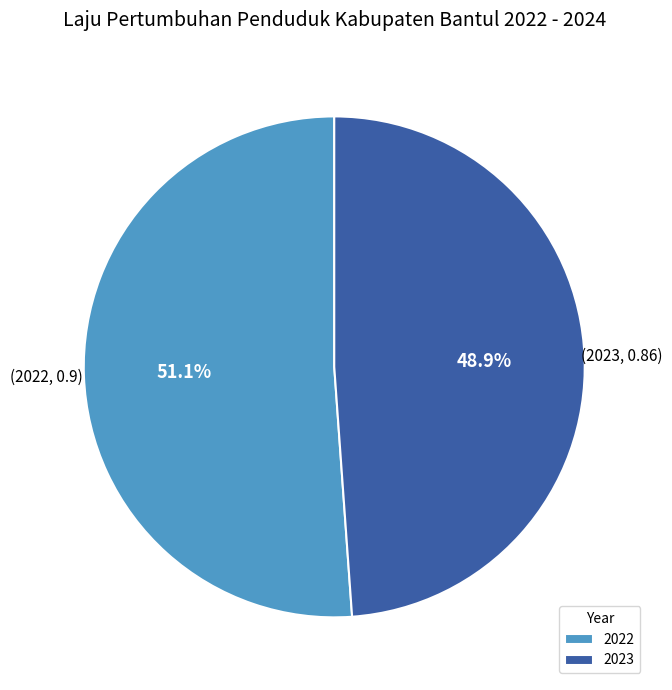

To the nearest percent, what percentage of the pie is 2023?

49%